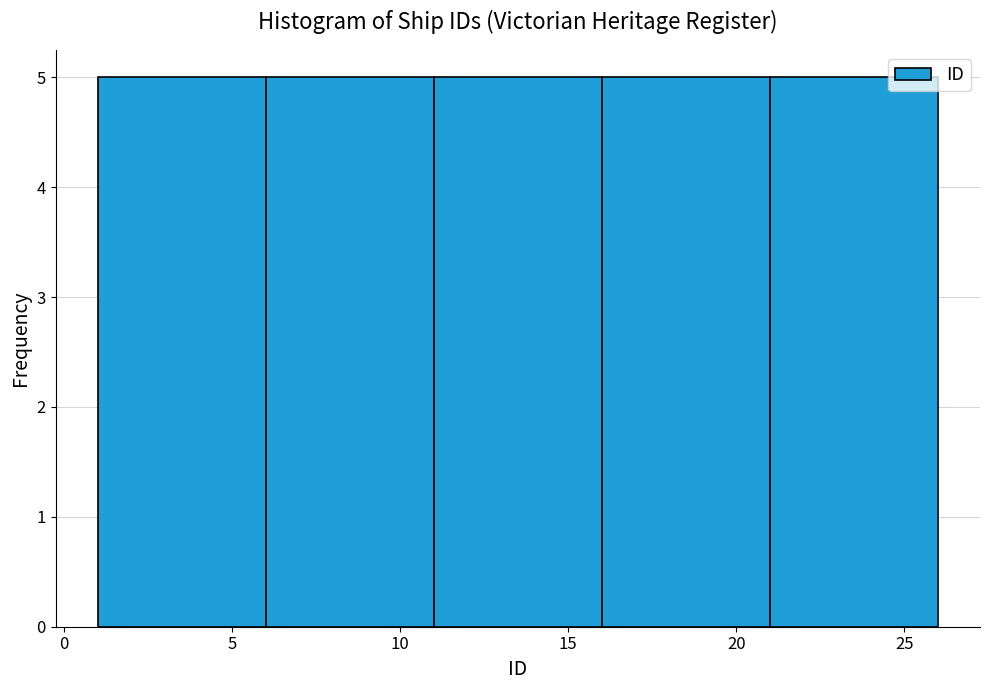

Reading left to right, list every bar in this chart as the range it spans on the x-axis followed by its height. The values are not printed on the chart, so give them approximately, as read against the axis.

1 to 6: 5
6 to 11: 5
11 to 16: 5
16 to 21: 5
21 to 26: 5